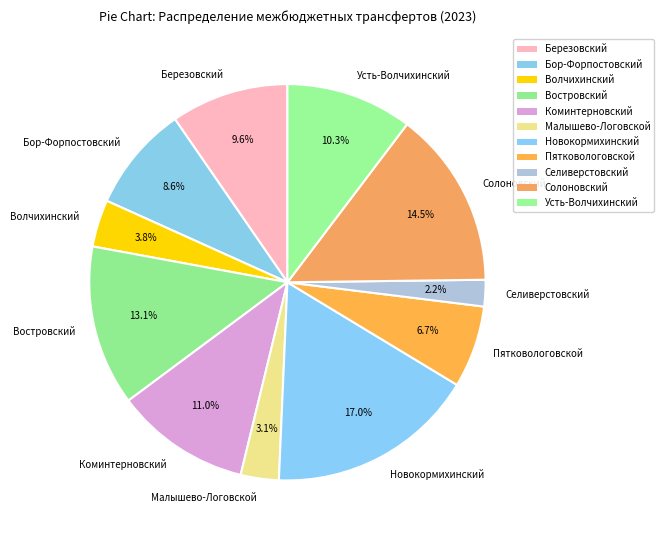

Which slice is the largest?

Новокормихинский